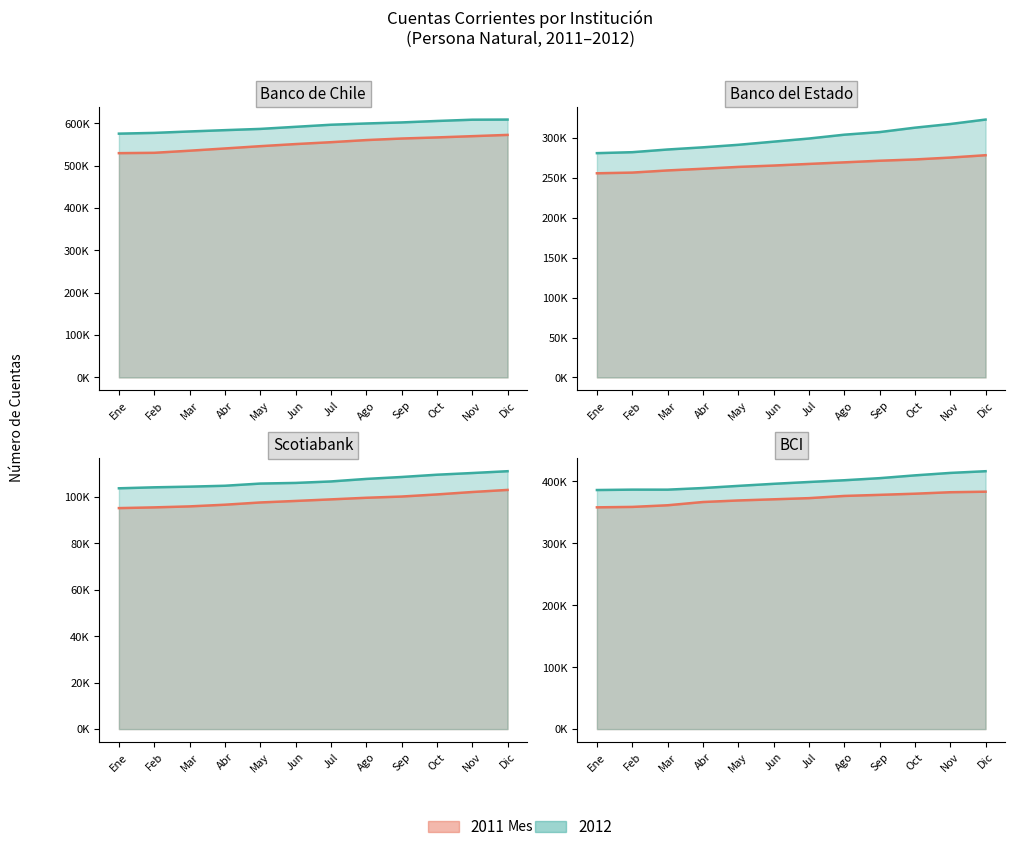

How many data points in 2012 line are less than 399191?

6